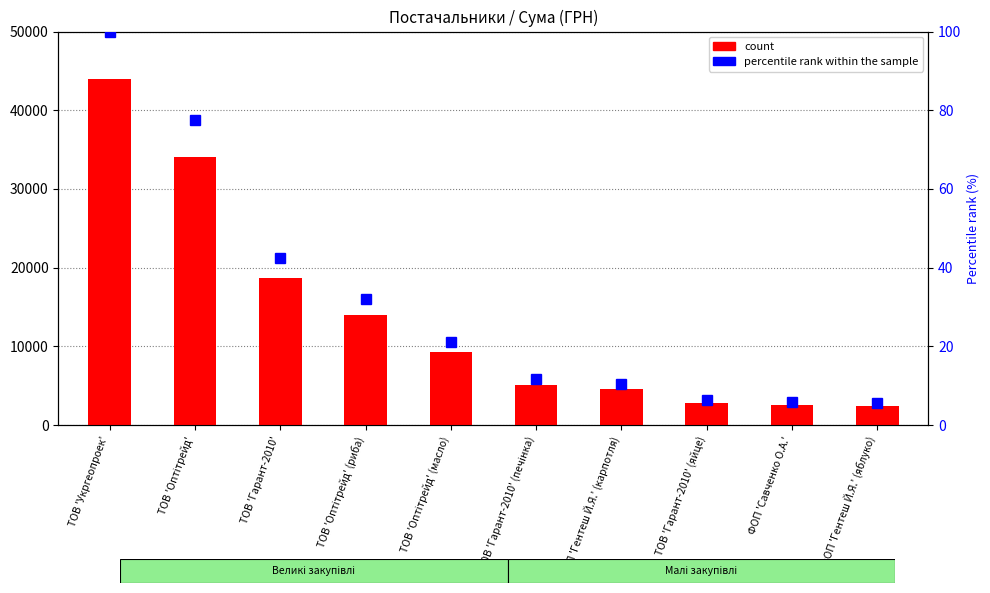

What is the spread (max minus min) of values at ТОВ 'Гарант-2010' (печінка)?

5100.4